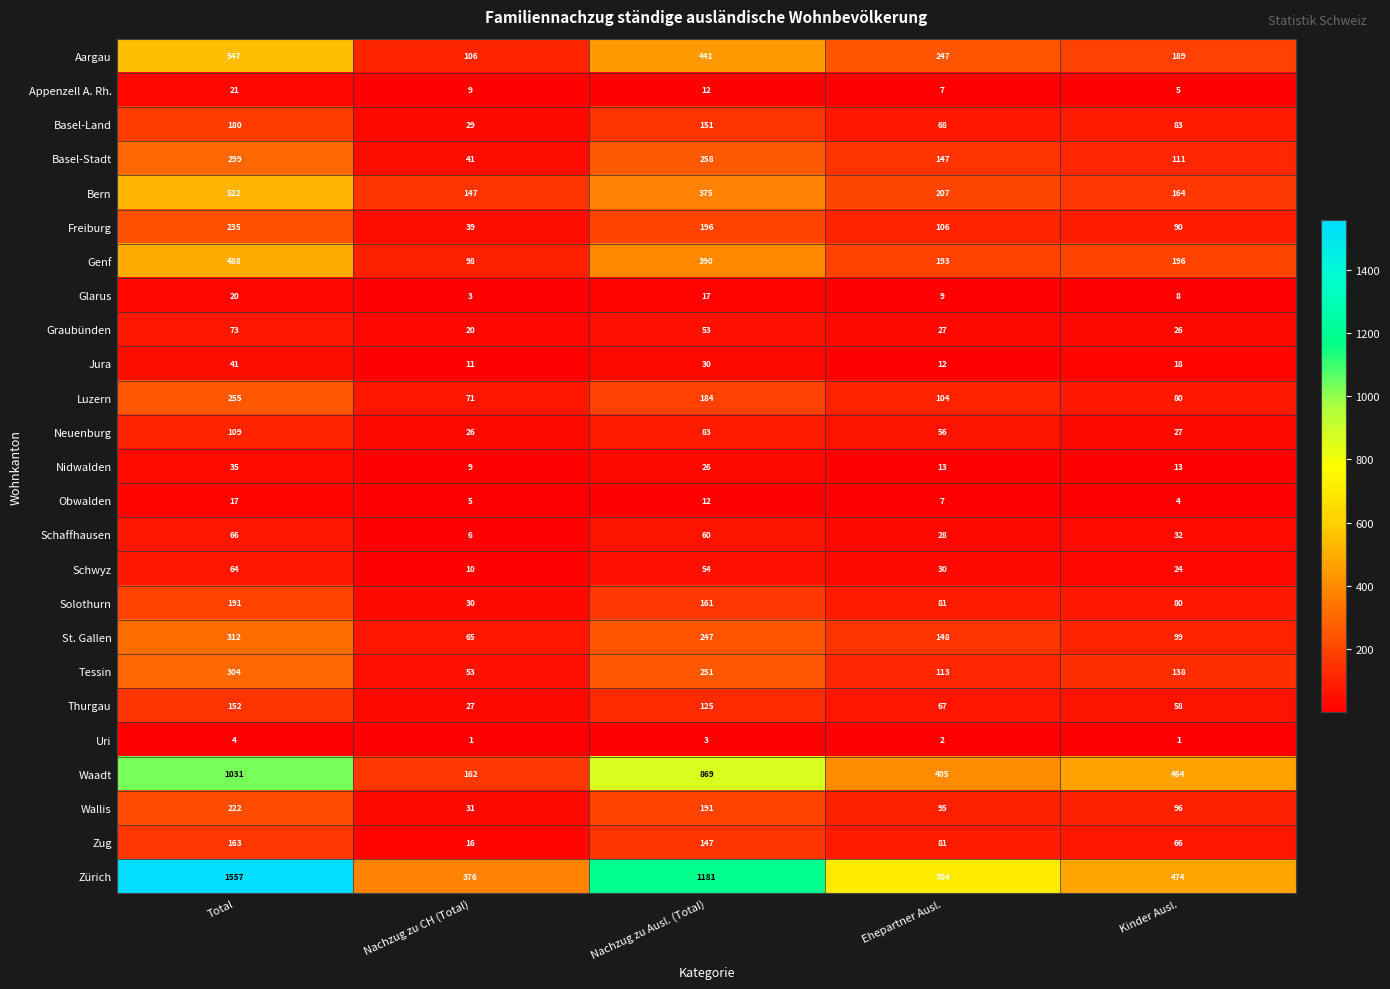

What is the greatest value displayed?

1557